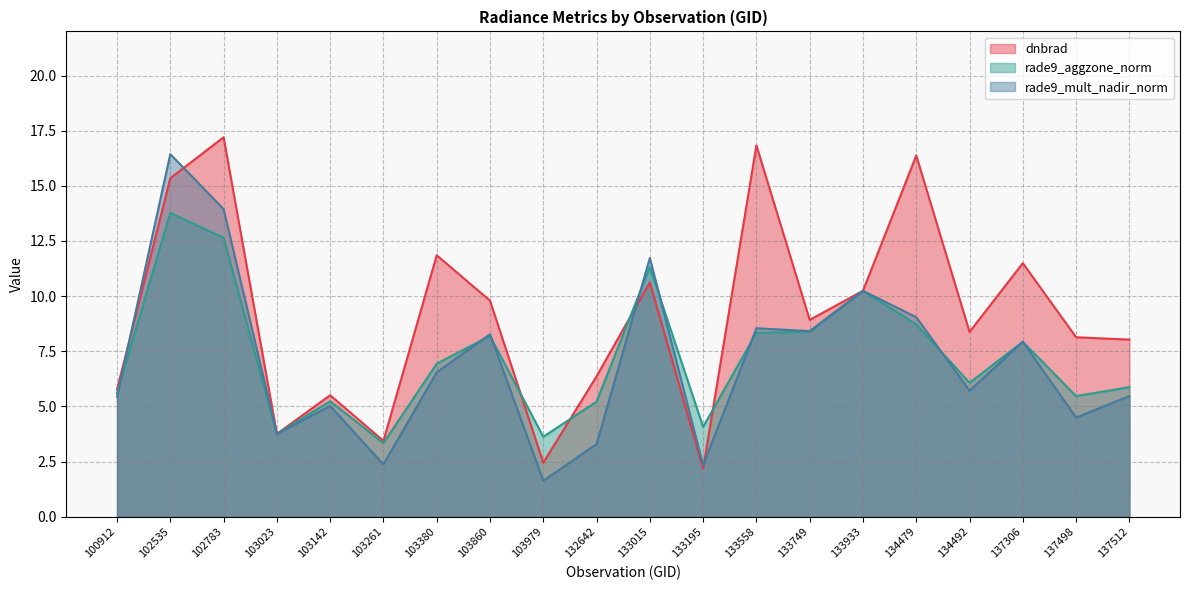

At which label does rade9_mult_nadir_norm reach its minimum?

103979